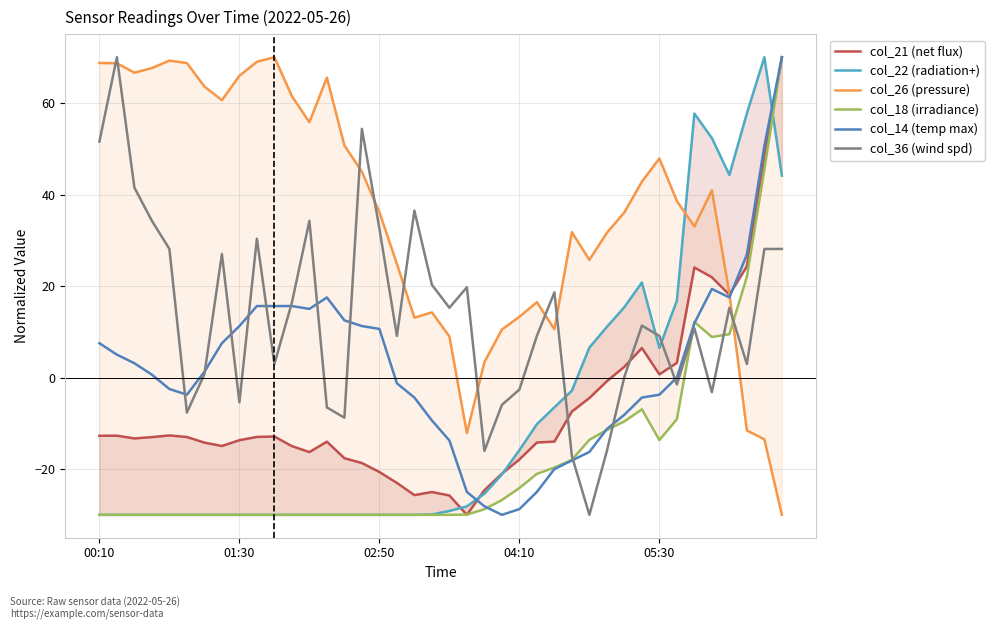

Where does the col_14 (temp max) series first go above 1?

00:10